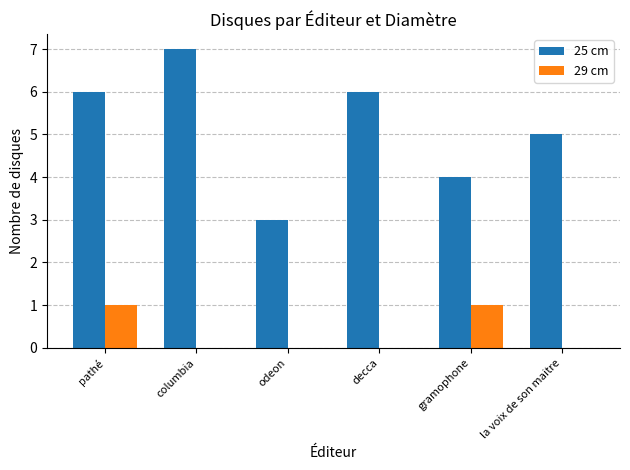

Is it true that 25 cm equals 5 at columbia?

False